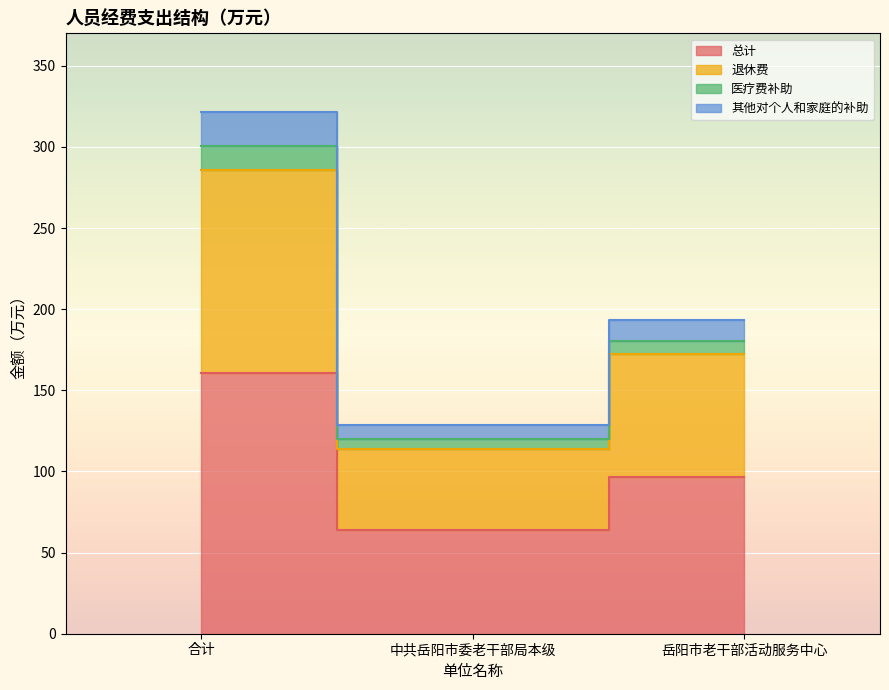

What is the lowest value of the 退休费 series?

113.7